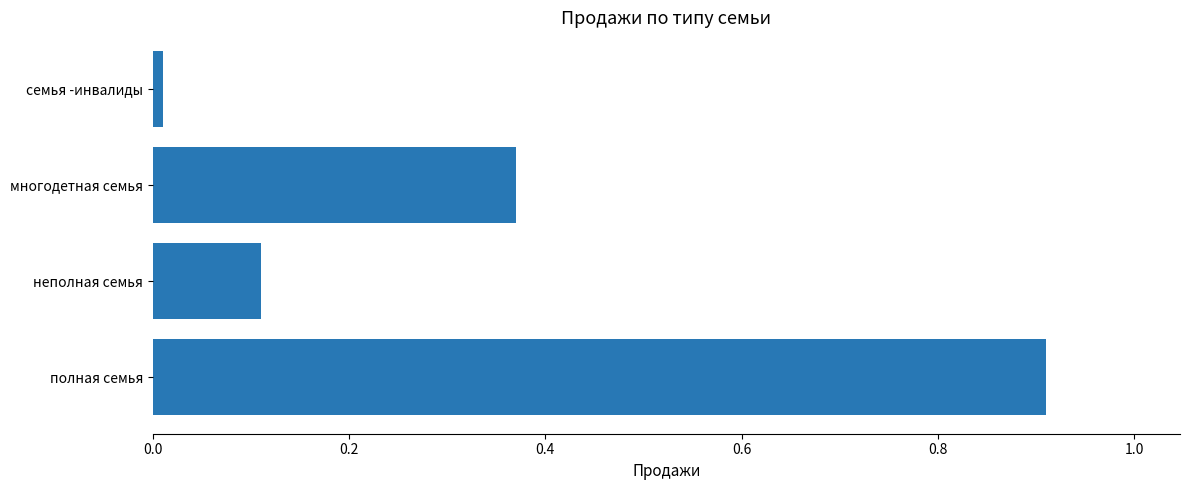

Is it true that the value at полная семья is 0.9?

True